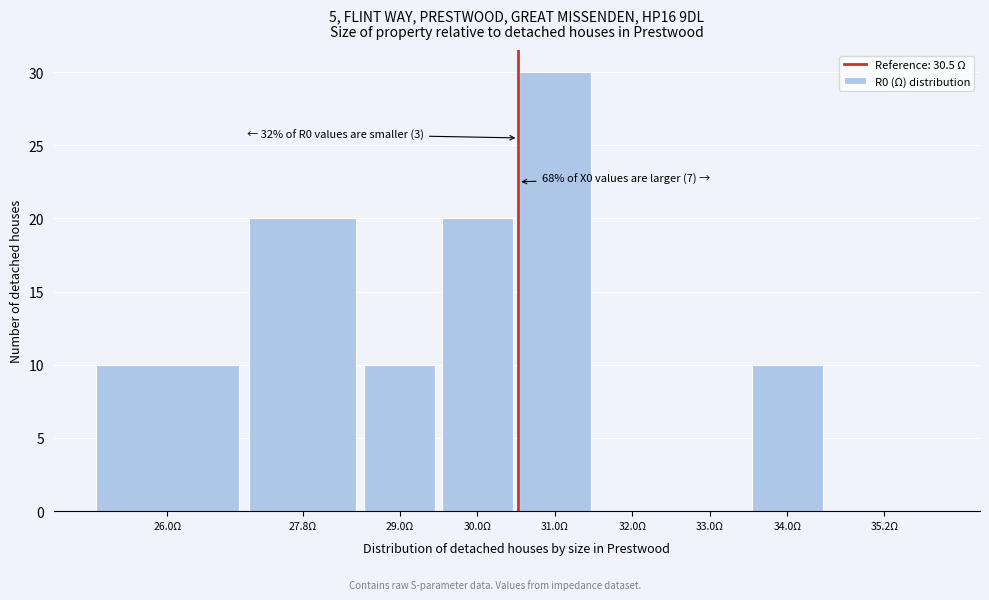

Reading right to left, extract all data points from this chart.

35.2Ω=0	34.0Ω=10	33.0Ω=0	32.0Ω=0	31.0Ω=30	30.0Ω=20	29.0Ω=10	27.8Ω=20	26.0Ω=10